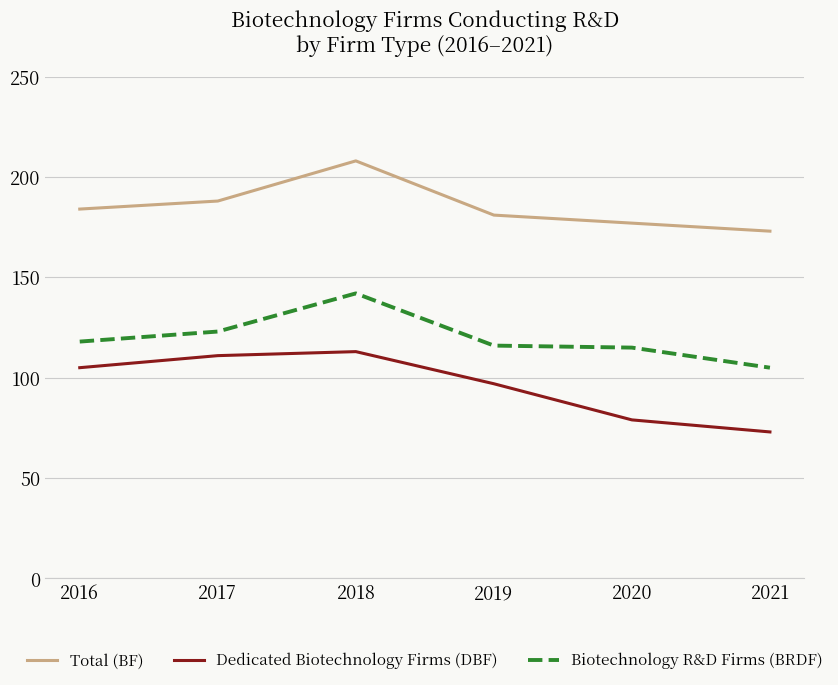

Reading left to right, extract all data points from this chart.

Total (BF): 184	188	208	181	177	173
Dedicated Biotechnology Firms (DBF): 105	111	113	97	79	73
Biotechnology R&D Firms (BRDF): 118	123	142	116	115	105